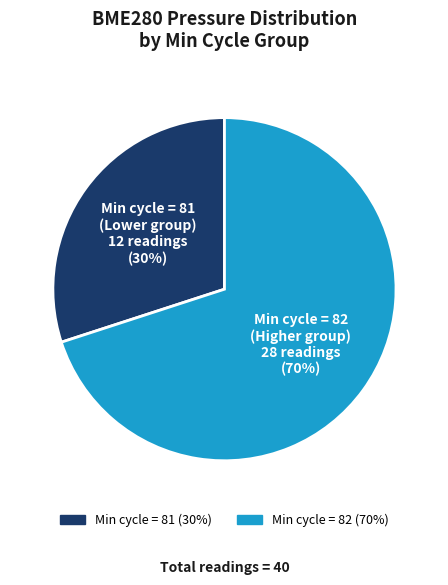

Which category has the smallest portion of the pie?

Min cycle = 81 (Lower group)